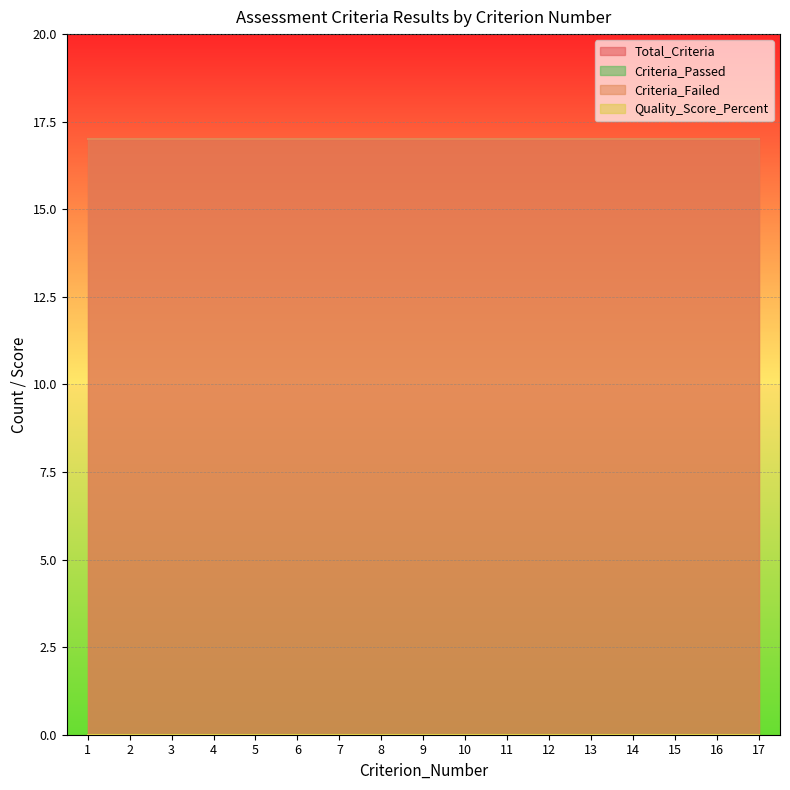

Between 11 and 8, which is larger?

11